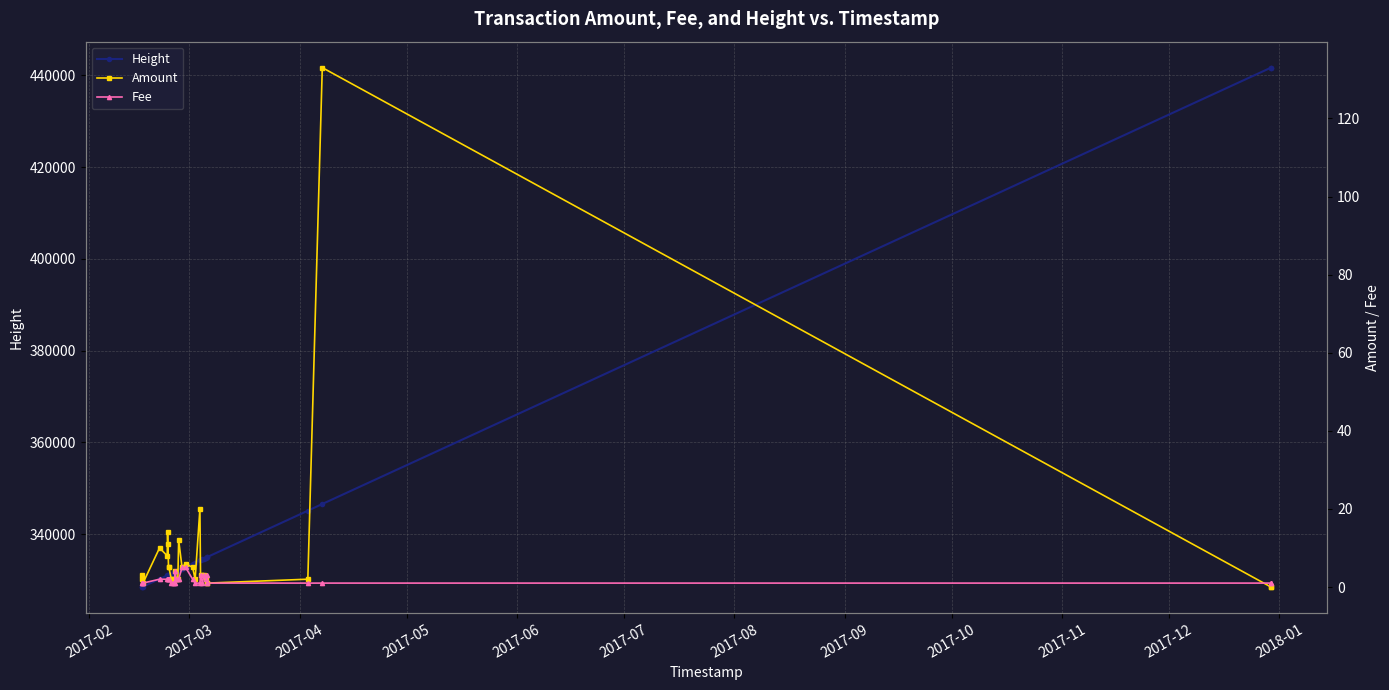

What is the value of the Height point at the 8th from the left?

331151